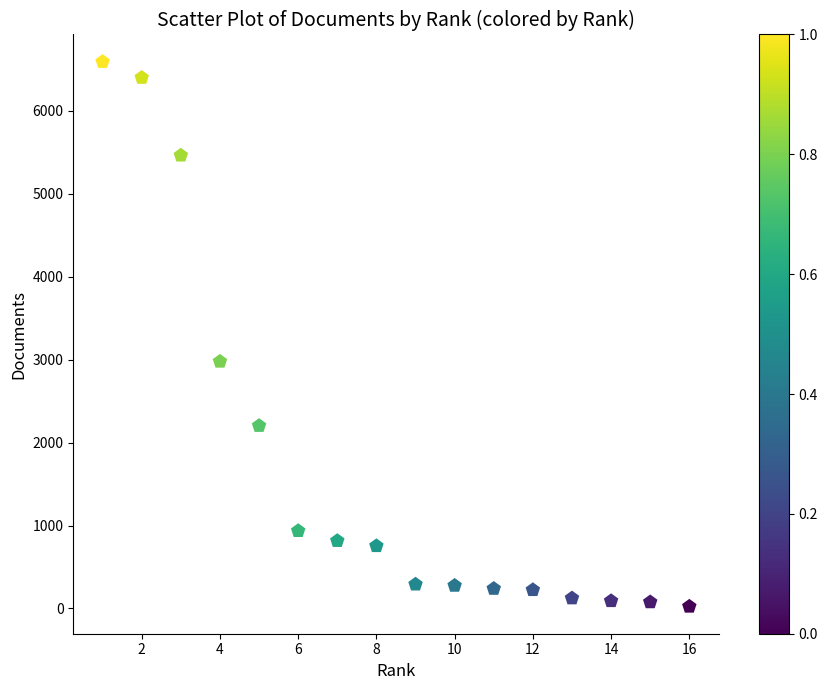

What Y value in the scatter plot is closest to 3308?

2978